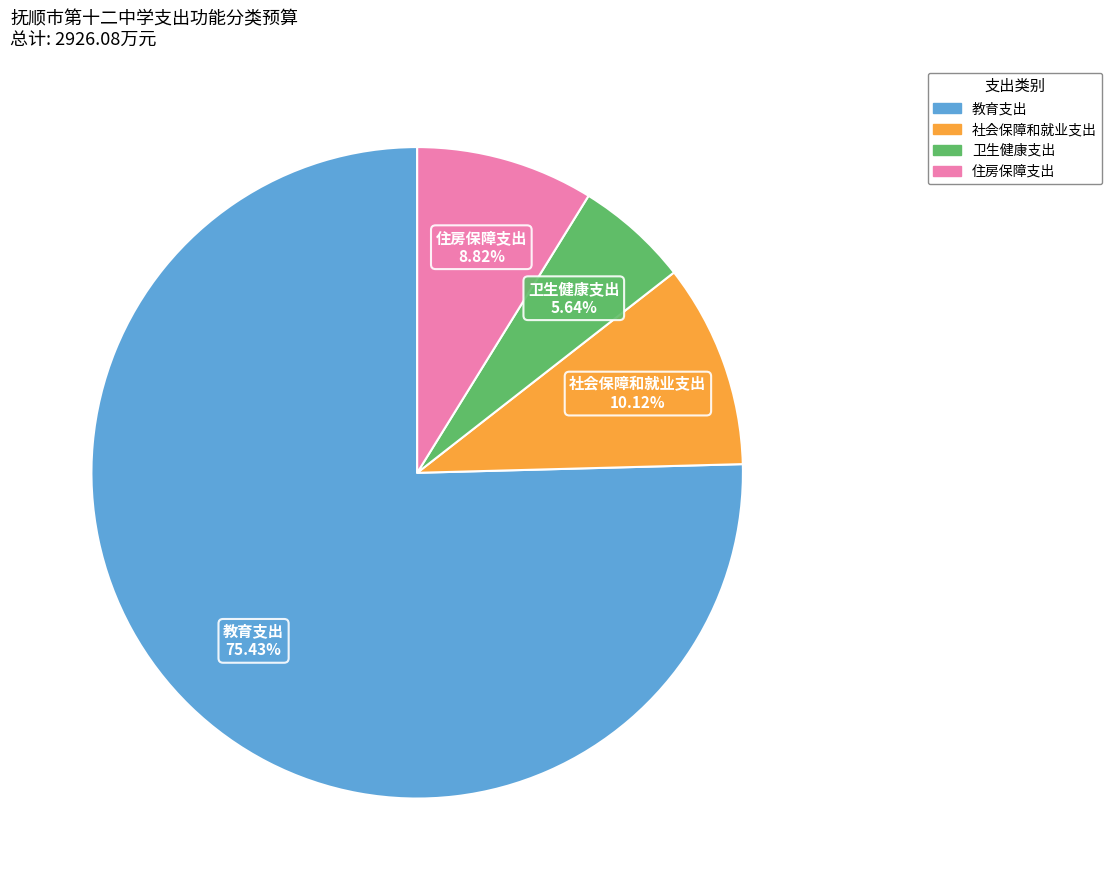

How many slices are in this pie chart?

4